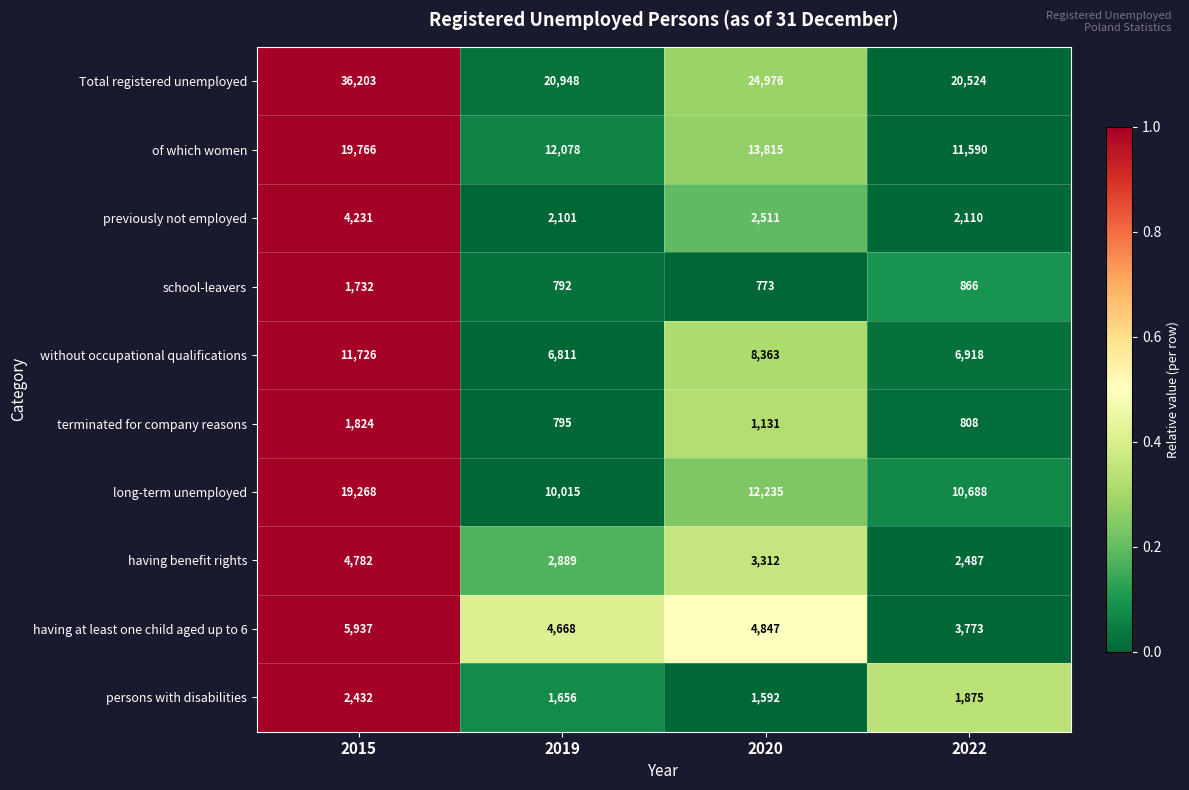

At which category does the chart reach its minimum across all series?

2020